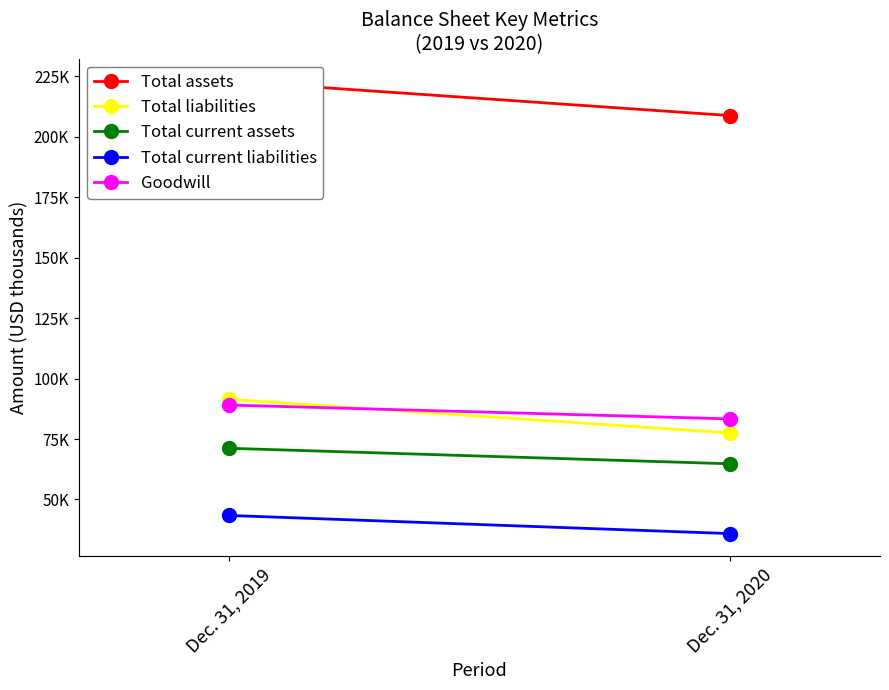

Between Dec. 31, 2019 and Dec. 31, 2020, which is larger?

Dec. 31, 2019